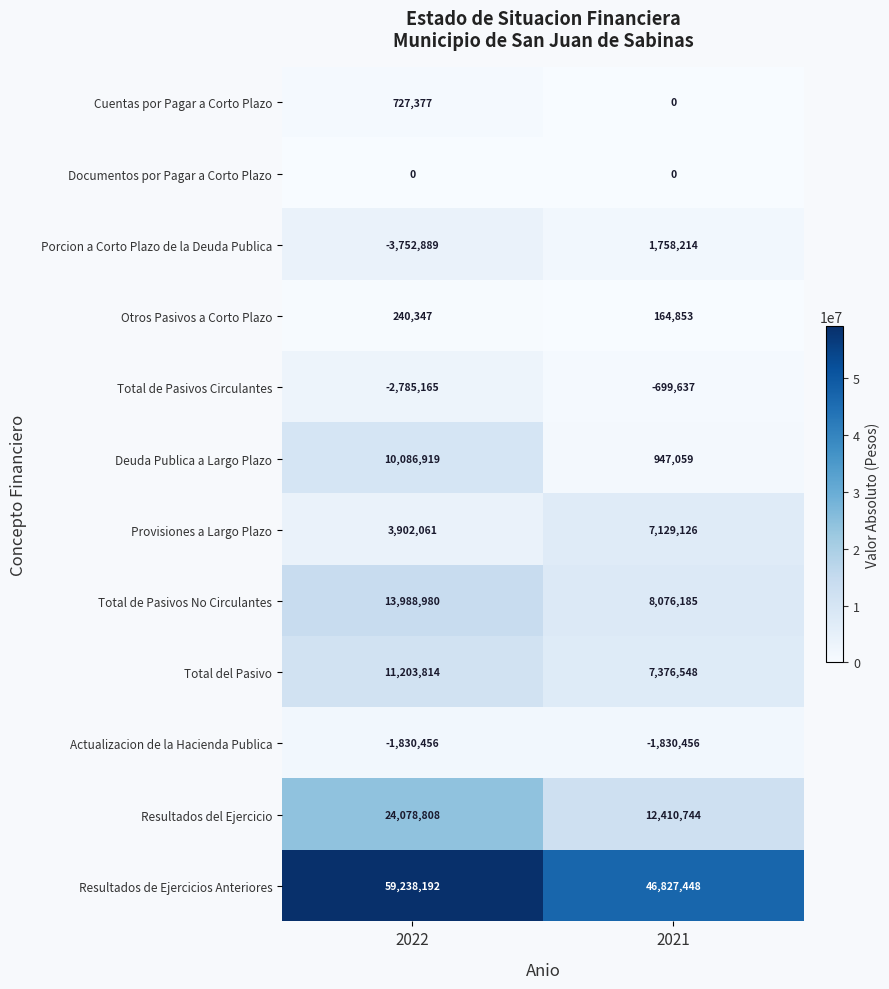

What is the difference between the maximum and minimum values in the Total del Pasivo series?

3827266